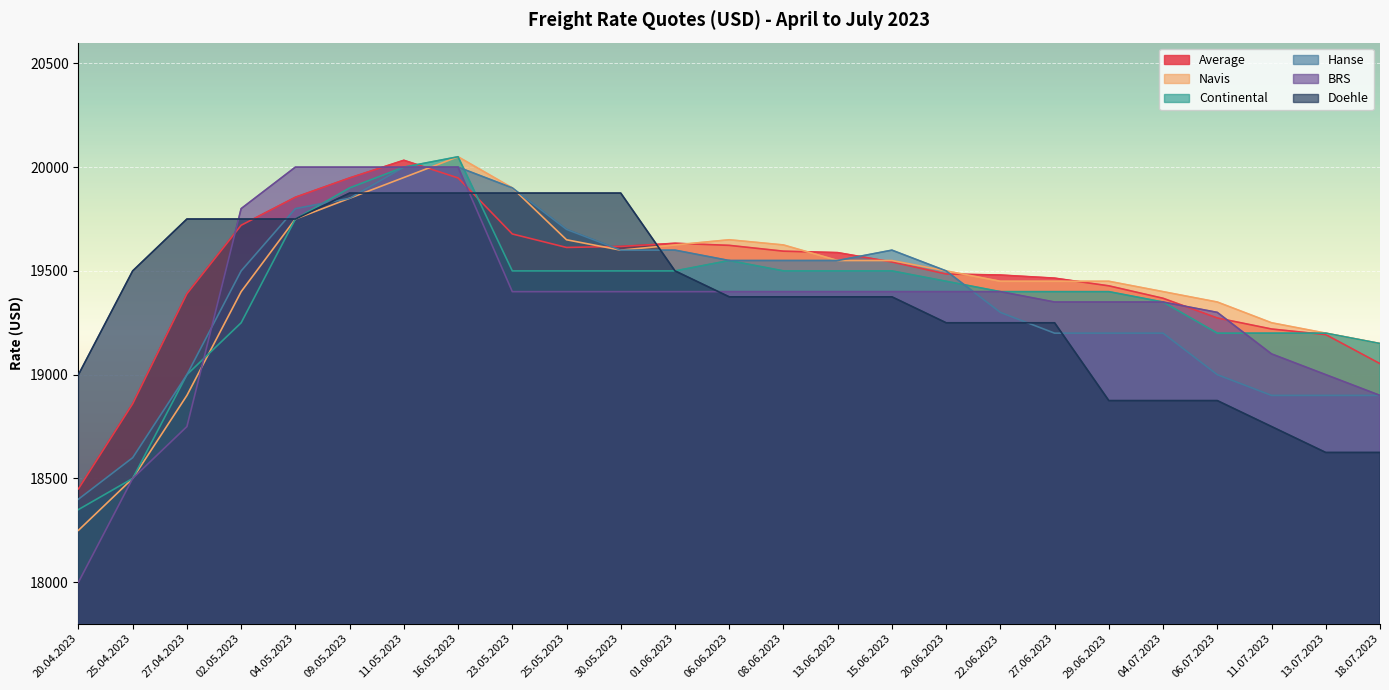

The value of BRS at 08.06.2023 is 7872. True or false?

False